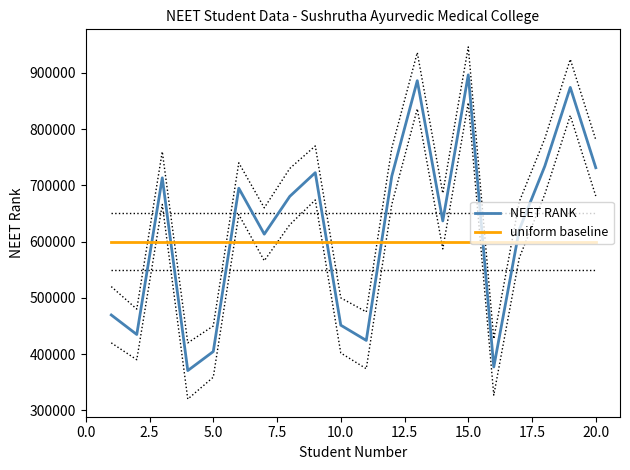

The value of NEET RANK at 20.0 is 731316. True or false?

True